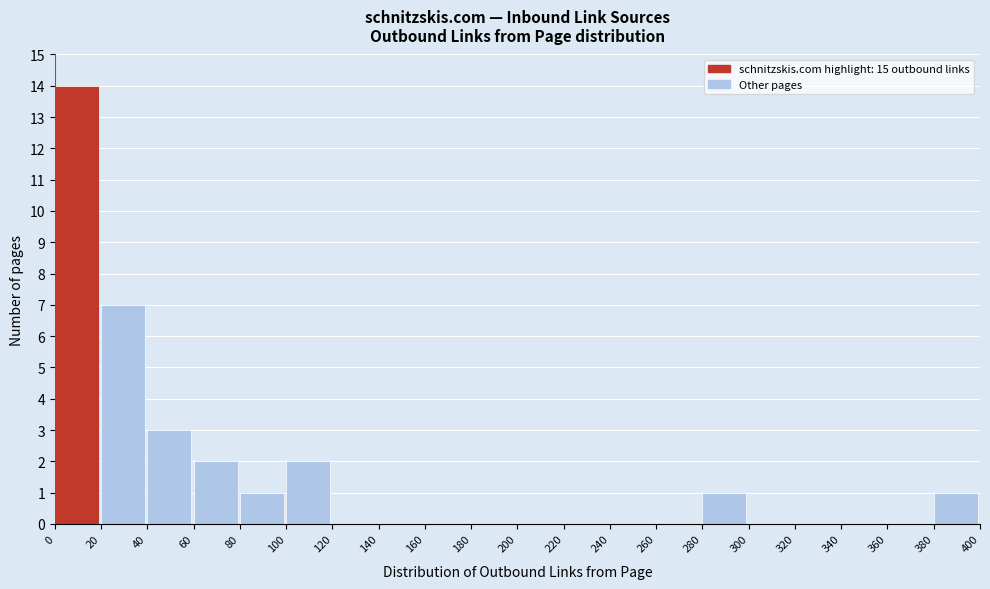

Reading left to right, transcribe this chart: for each bar, give the range it covers on the x-axis and its height. The values are not printed on the chart, so give them approximately, as read against the axis.

0 to 20: 14
20 to 40: 7
40 to 60: 3
60 to 80: 2
80 to 100: 1
100 to 120: 2
120 to 140: 0
140 to 160: 0
160 to 180: 0
180 to 200: 0
200 to 220: 0
220 to 240: 0
240 to 260: 0
260 to 280: 0
280 to 300: 1
300 to 320: 0
320 to 340: 0
340 to 360: 0
360 to 380: 0
380 to 400: 1